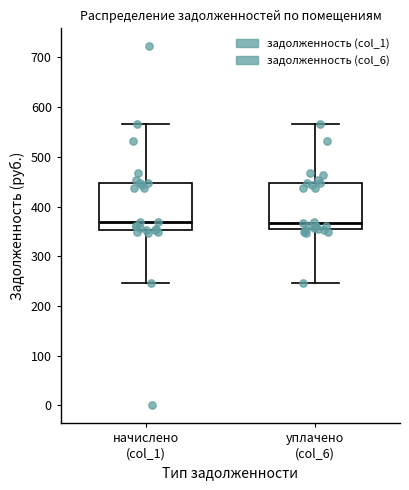

Where does the upper whisker of the box for начислено (col_1) end on the y-axis? The values are not printed on the chart, so give them approximately, as read against the axis.

570